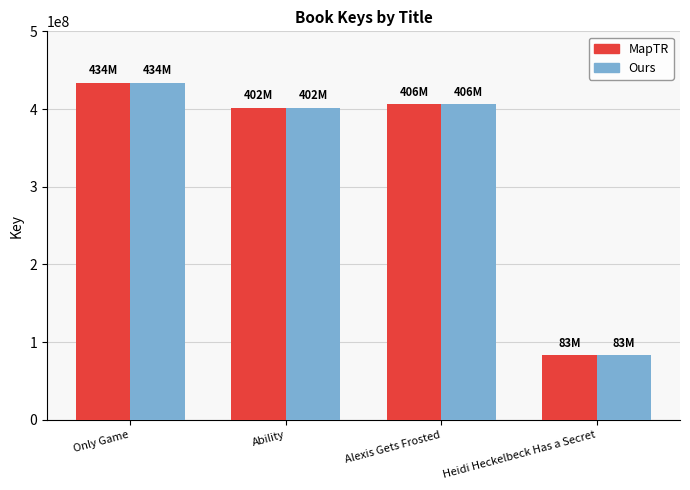

Reading left to right, transcribe all the data shown in this chart.

MapTR: Only Game=434097145	Ability=401986471	Alexis Gets Frosted=405848622	Heidi Heckelbeck Has a Secret=83396568
Ours: Only Game=434097145	Ability=401986471	Alexis Gets Frosted=405848622	Heidi Heckelbeck Has a Secret=83396568